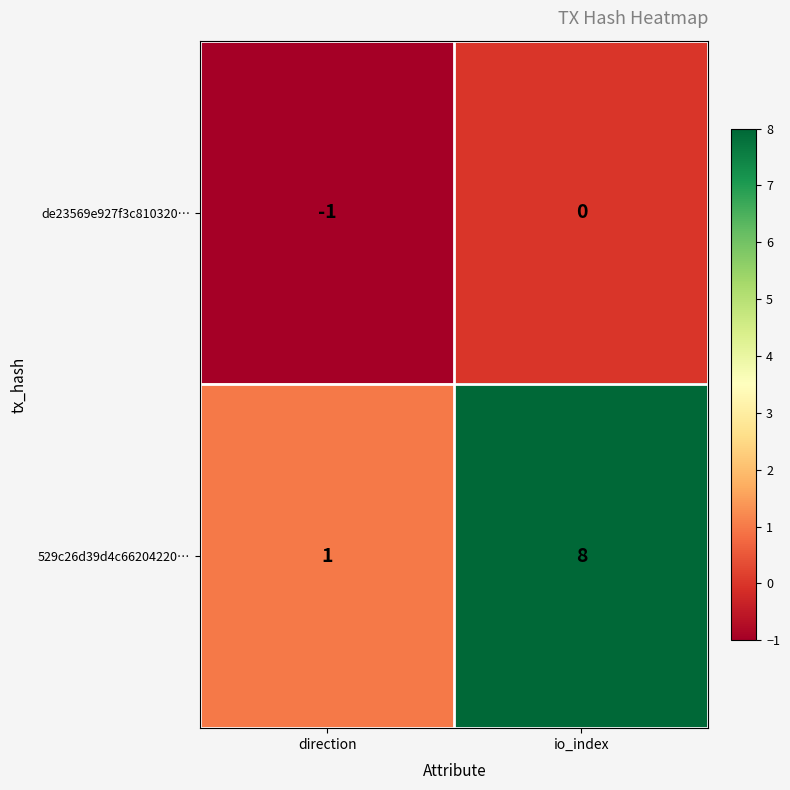

How many distinct data groups are displayed?

2